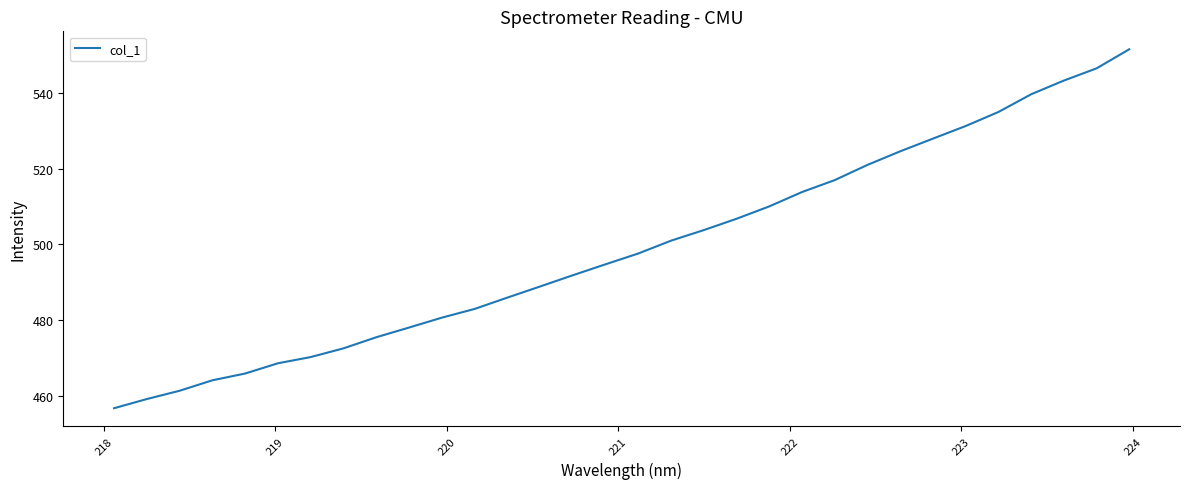

What is the minimum value shown in the chart?

456.7